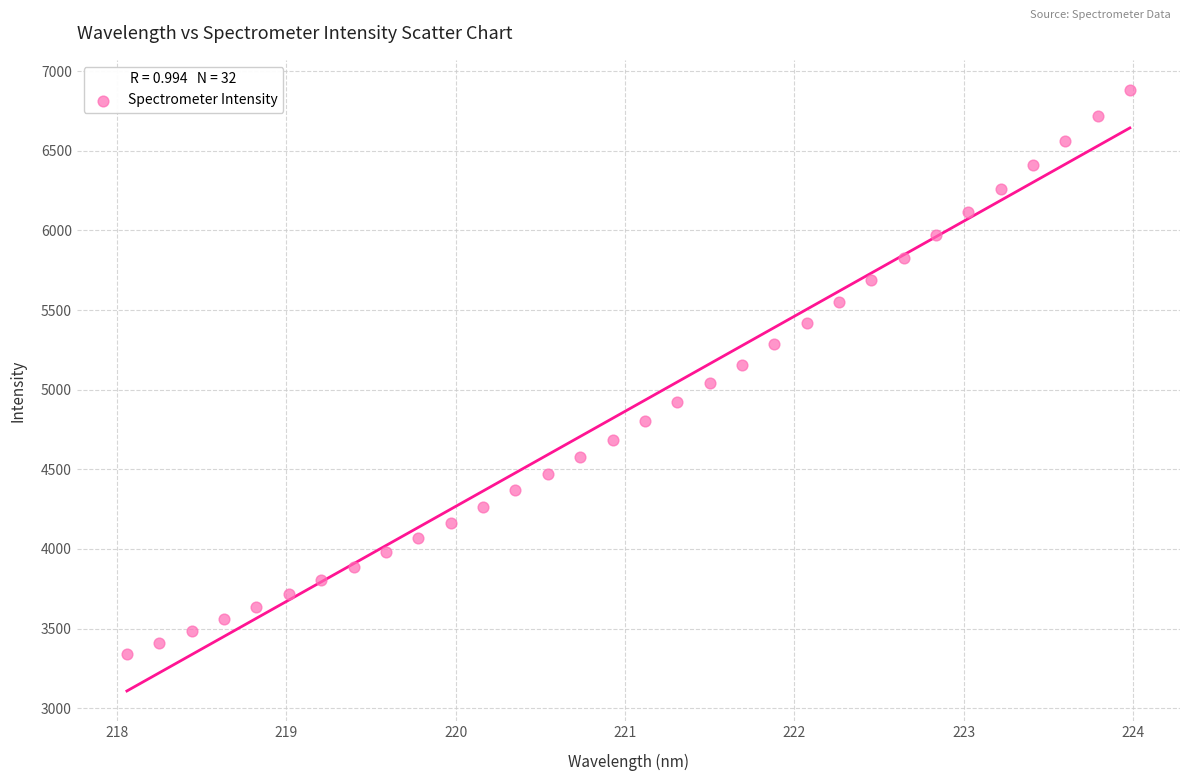

What is the range of Y values (max minus min)?

3541.3